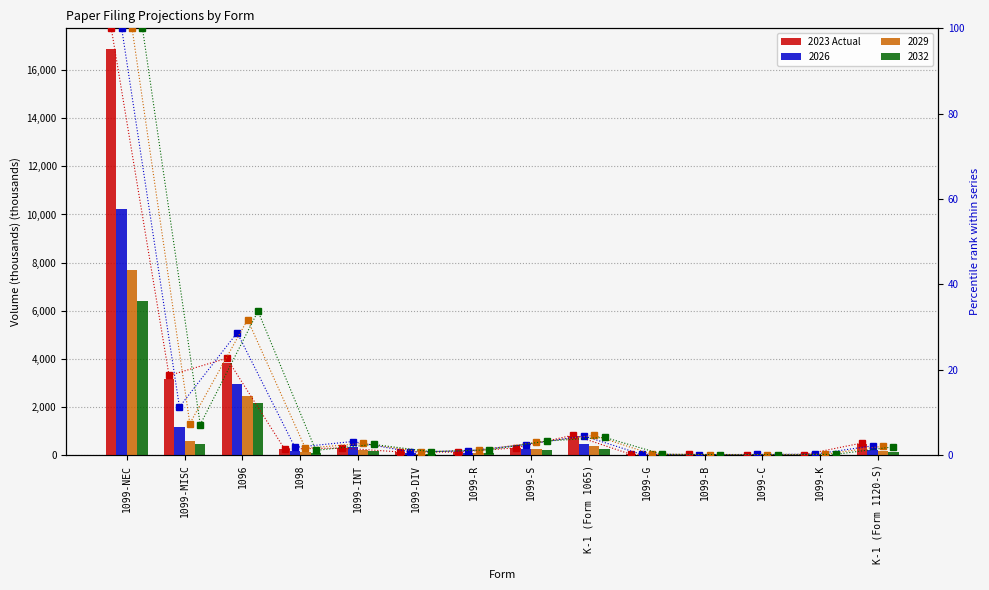

At which category is the sum across all series the highest?

1099-NEC